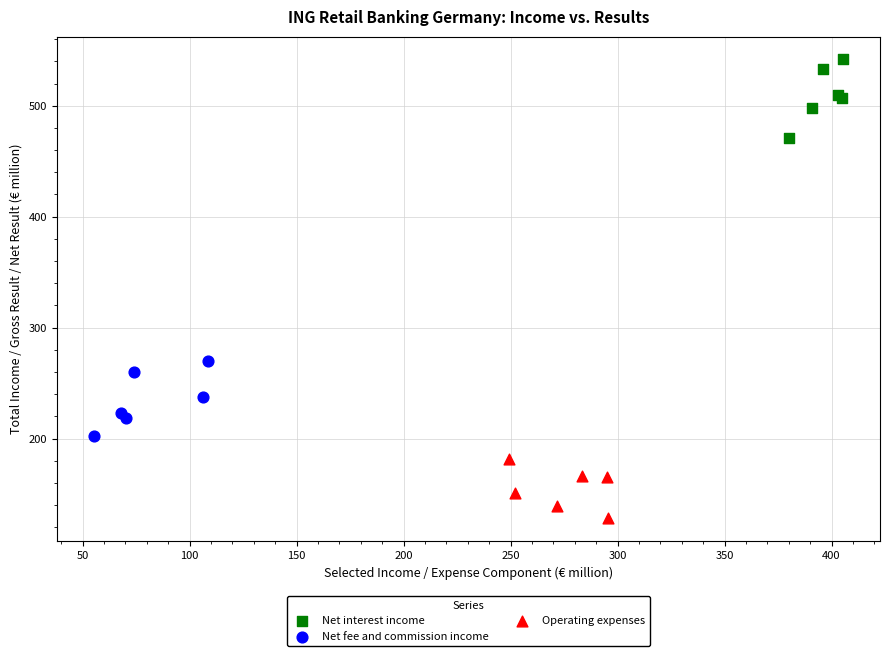

Which series contains the lowest Y value?

Operating expenses